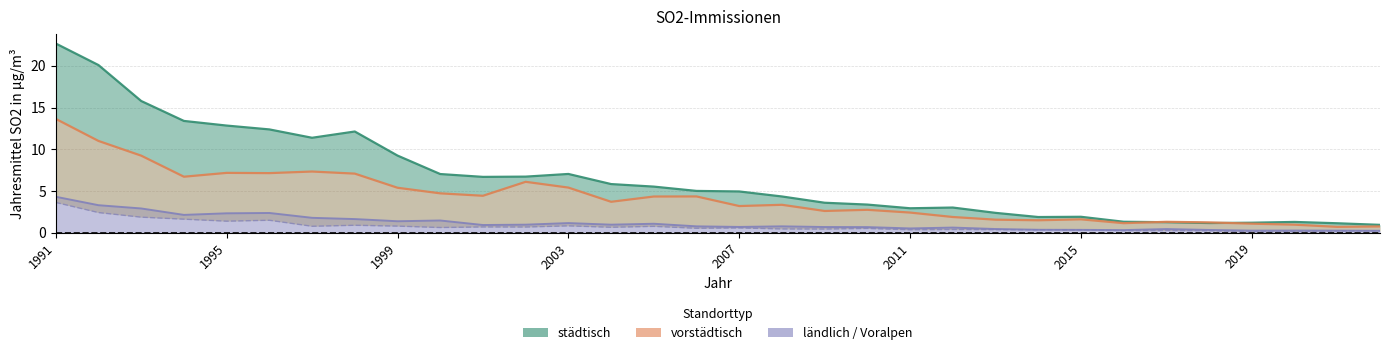

Which series changed the most between 10 and 20?

städtisch